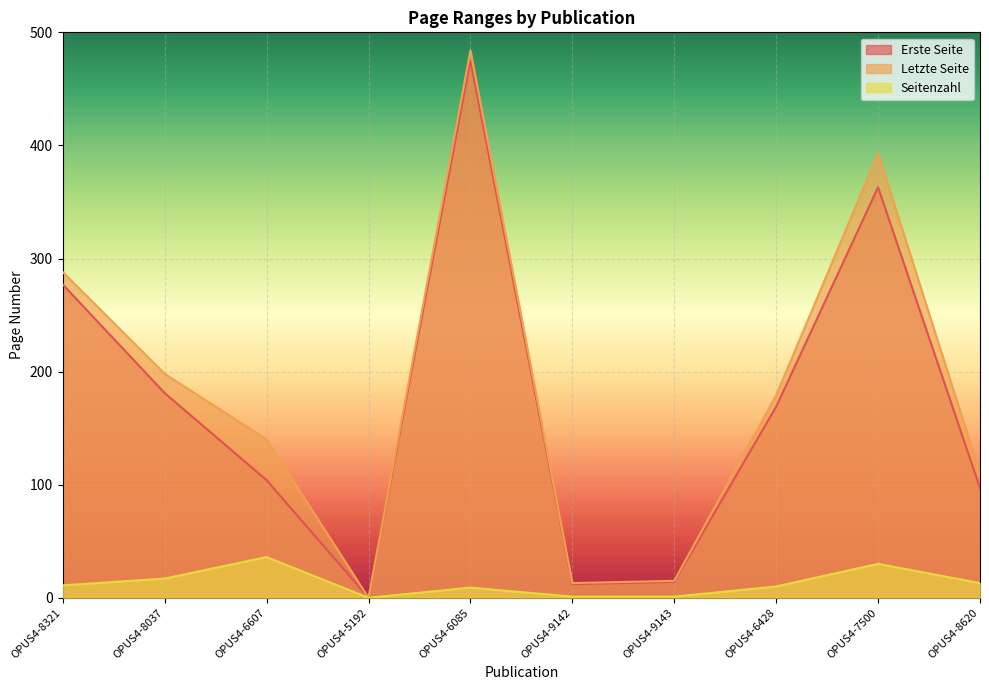

Reading left to right, list all the values displayed in this chart.

Erste Seite: OPUS4-8321=277	OPUS4-8037=181	OPUS4-6607=104	OPUS4-5192=0	OPUS4-6085=475	OPUS4-9142=12	OPUS4-9143=14	OPUS4-6428=169	OPUS4-7500=363	OPUS4-8620=97
Letzte Seite: OPUS4-8321=288	OPUS4-8037=198	OPUS4-6607=140	OPUS4-5192=0	OPUS4-6085=484	OPUS4-9142=13	OPUS4-9143=15	OPUS4-6428=179	OPUS4-7500=393	OPUS4-8620=110
Seitenzahl: OPUS4-8321=11	OPUS4-8037=17	OPUS4-6607=36	OPUS4-5192=0	OPUS4-6085=9	OPUS4-9142=1	OPUS4-9143=1	OPUS4-6428=10	OPUS4-7500=30	OPUS4-8620=13